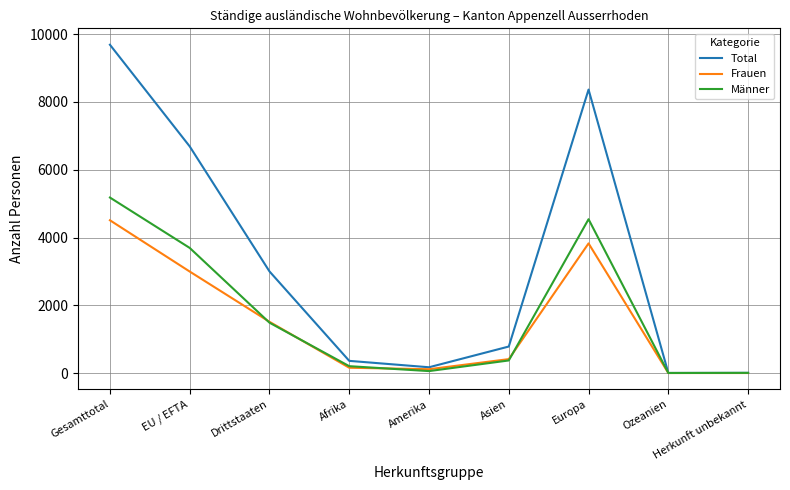

Rank the series at Gesamttotal from highest to lowest value.

Total, Männer, Frauen